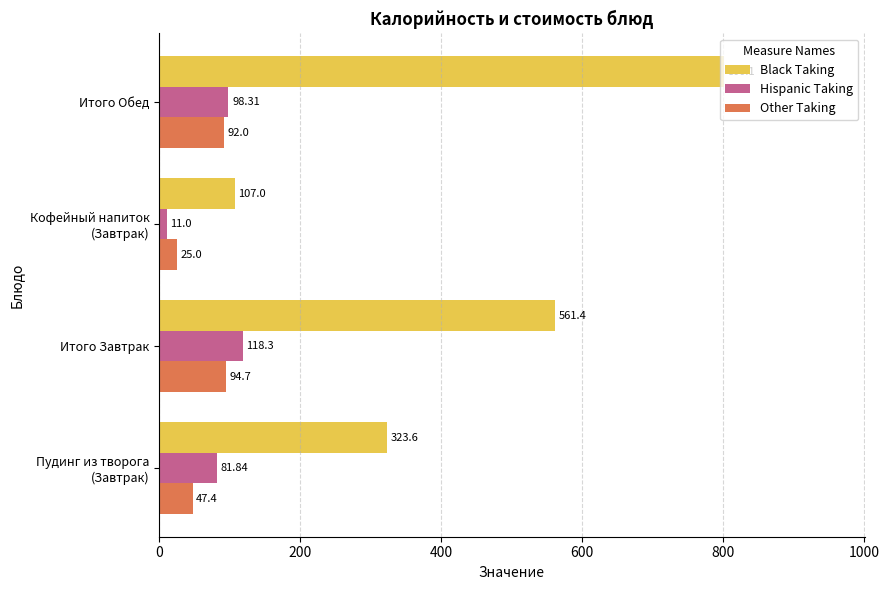

Which category has the highest value in the Other Taking series?

Итого Завтрак